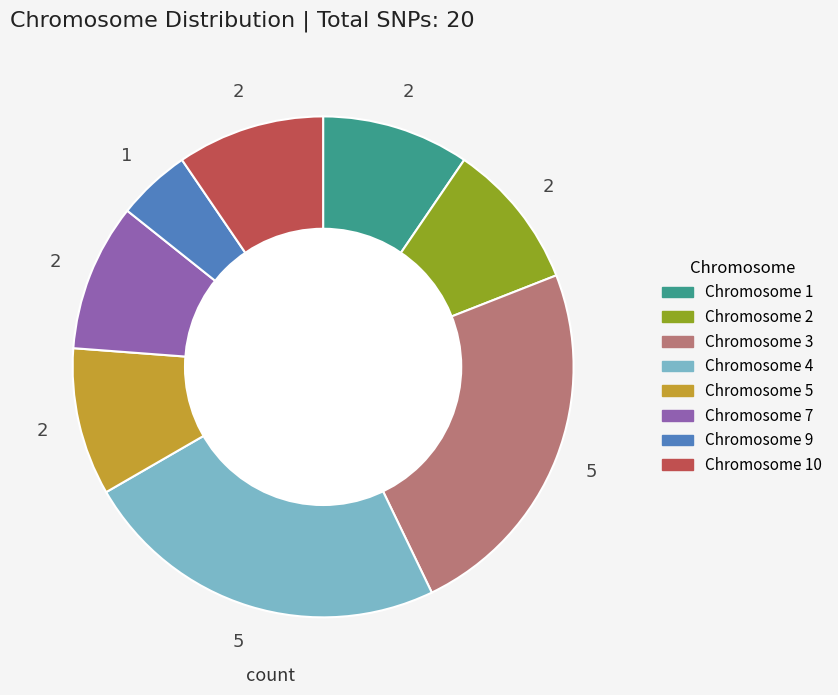

Is there a majority slice in this chart?

No